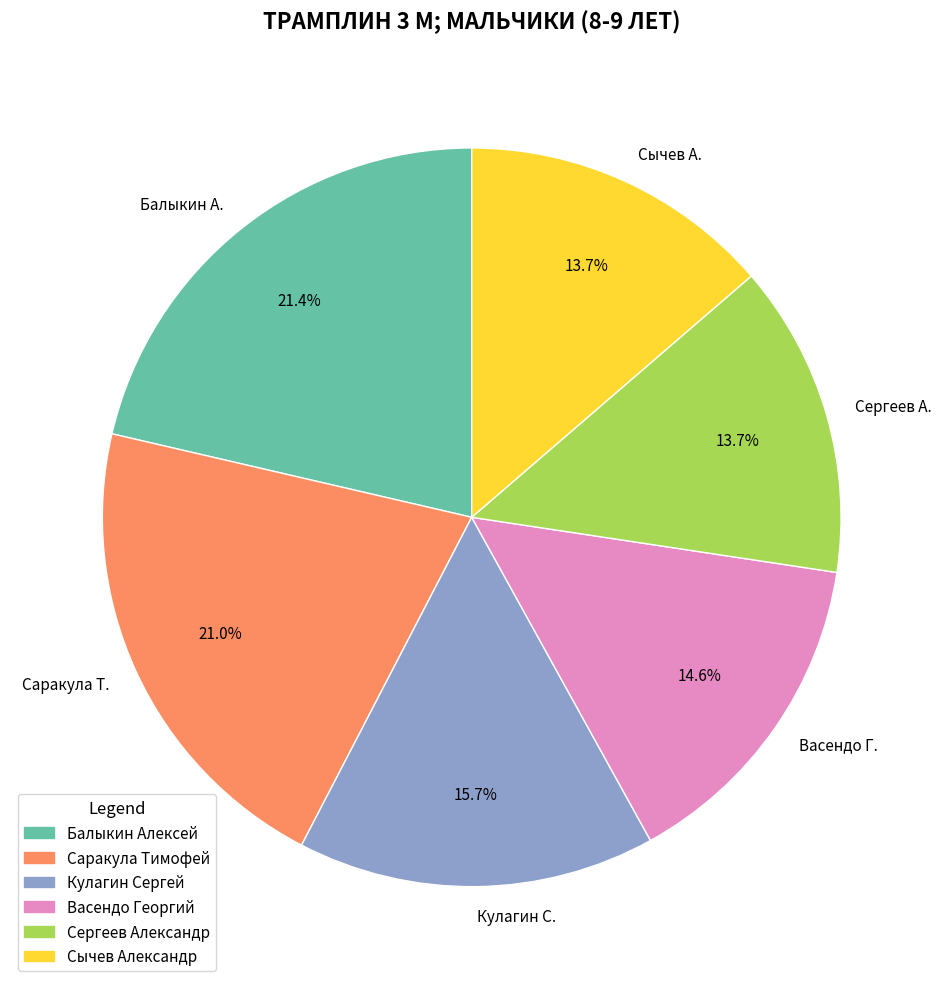

To the nearest percent, what is the average slice percentage?

17%